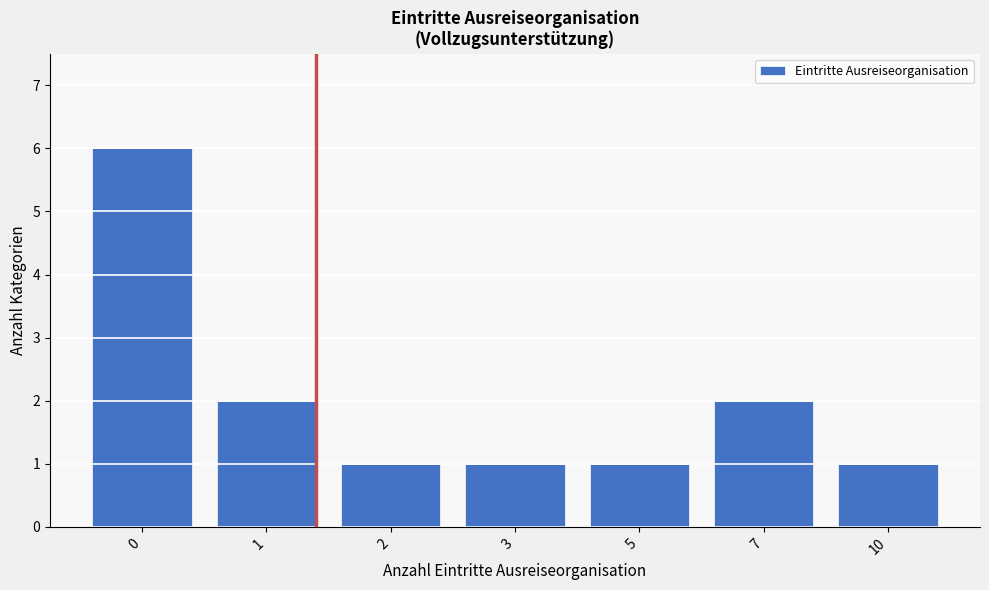

Reading left to right, list all the values displayed in this chart.

0=6	1=2	2=1	3=1	5=1	7=2	10=1